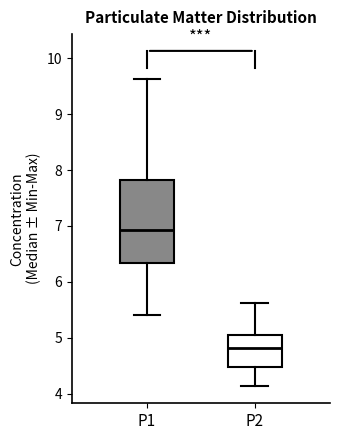

Which box is the tallest, from its lower edge to its upper edge?

P1